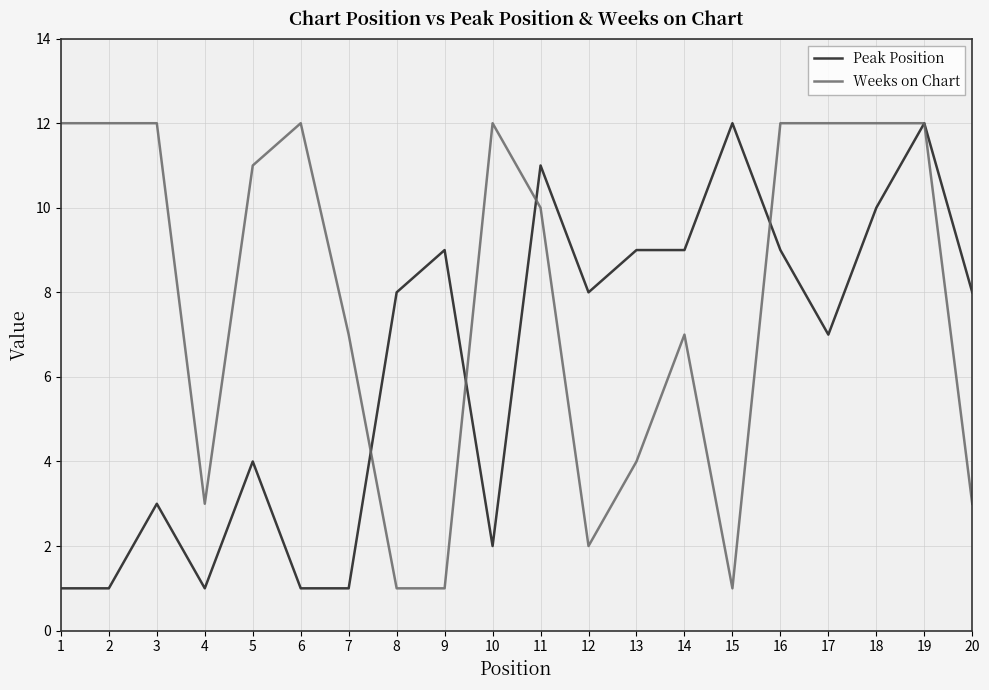

At which label does Weeks on Chart first exceed 11?

1